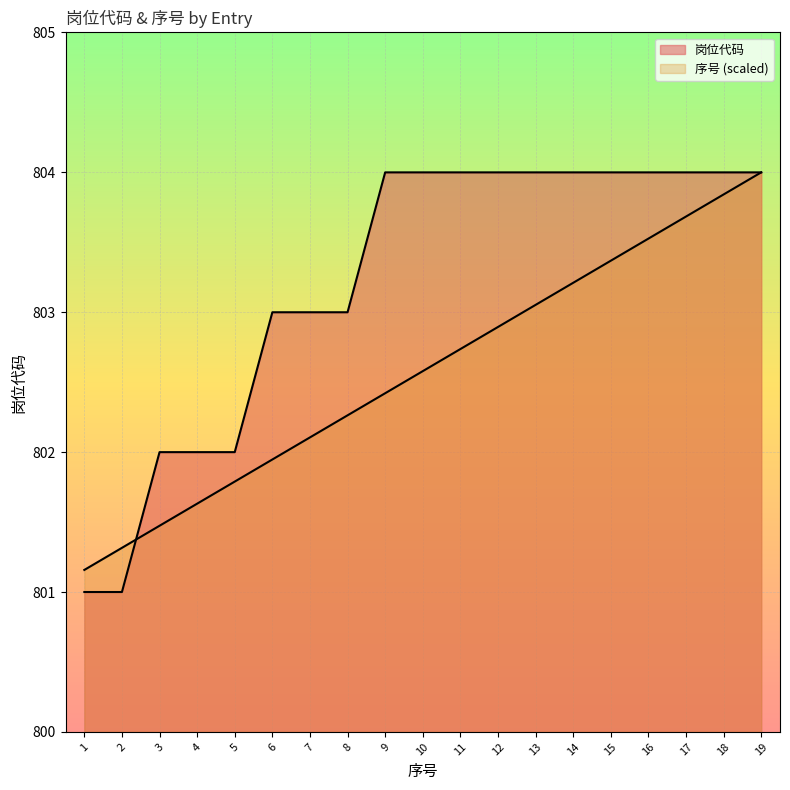

Reading left to right, extract all data points from this chart.

岗位代码: 1=801.0	2=801.0	3=802.0	4=802.0	5=802.0	6=803.0	7=803.0	8=803.0	9=804.0	10=804.0	11=804.0	12=804.0	13=804.0	14=804.0	15=804.0	16=804.0	17=804.0	18=804.0	19=804.0
序号: 1=801.2	2=801.3	3=801.5	4=801.6	5=801.8	6=801.9	7=802.1	8=802.3	9=802.4	10=802.6	11=802.7	12=802.9	13=803.1	14=803.2	15=803.4	16=803.5	17=803.7	18=803.8	19=804.0